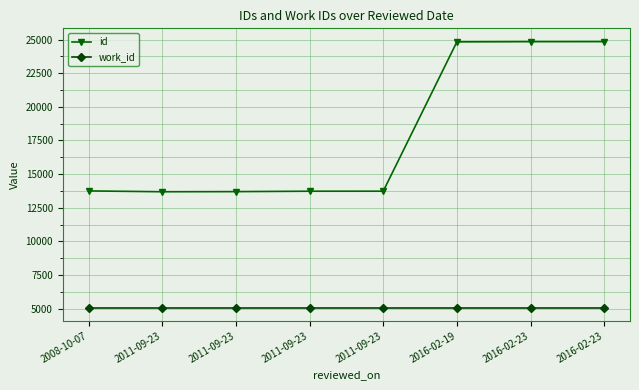

How many series are shown in this chart?

2